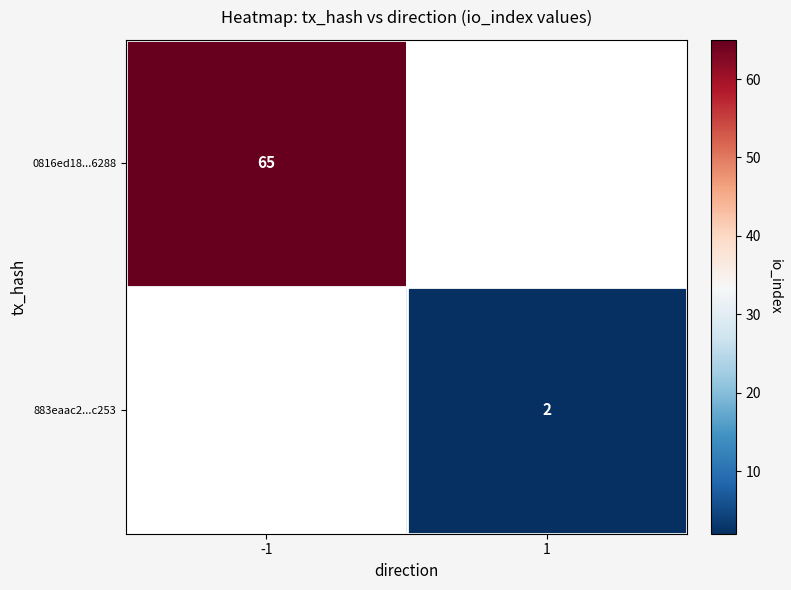

Is it true that 0816ed18...6288 equals 113 at -1?

False